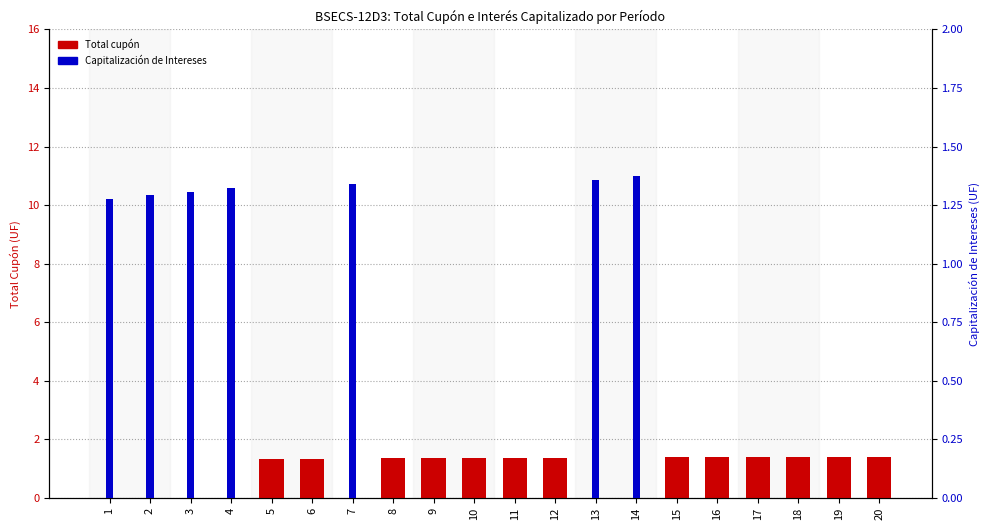

At 3, list the series in order from smallest to largest.

Total cupón, Capitalización de Intereses